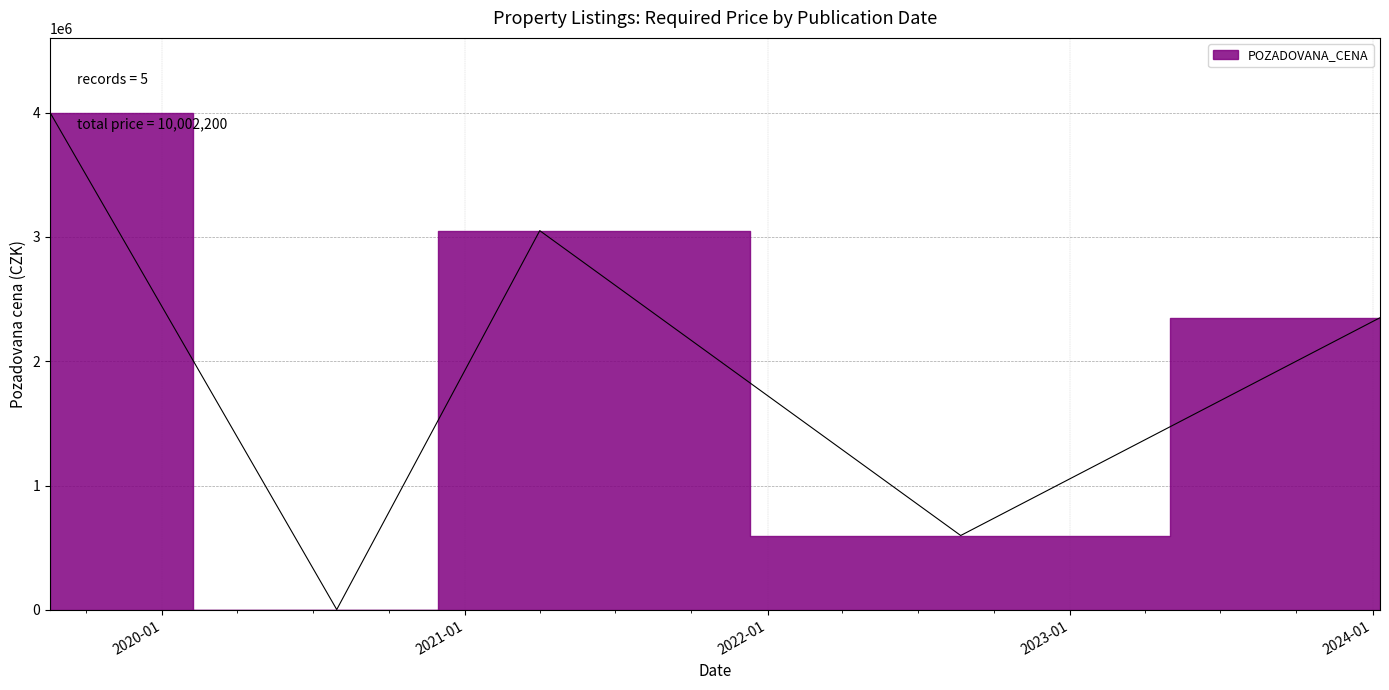

Which category has the lowest value across all series?

2020-07-30